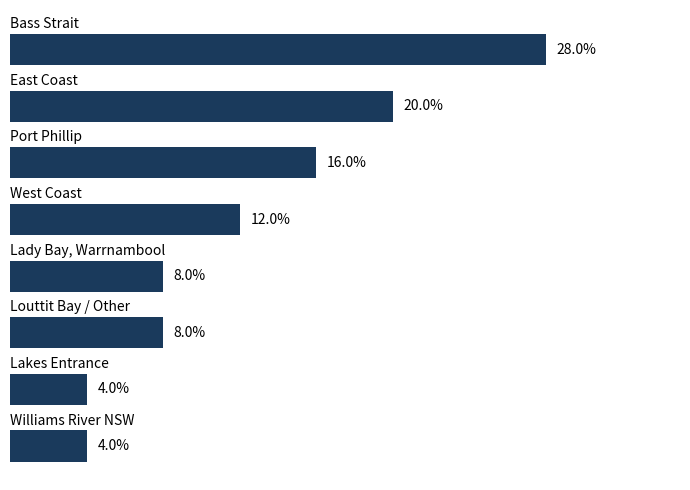

Are the bars horizontal?

Yes